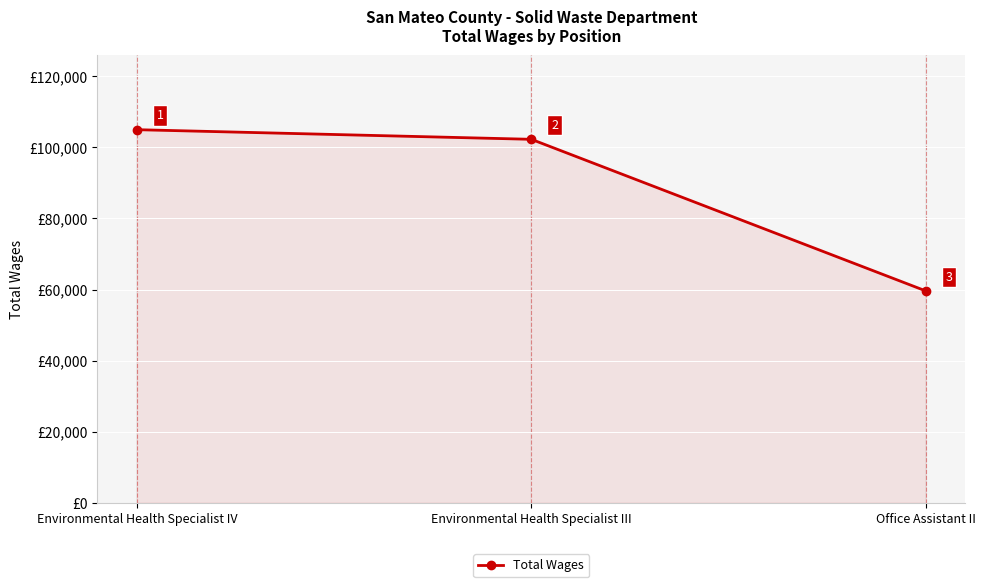

Reading left to right, transcribe all the data shown in this chart.

Environmental Health Specialist IV=104999	Environmental Health Specialist III=102288	Office Assistant II=59604